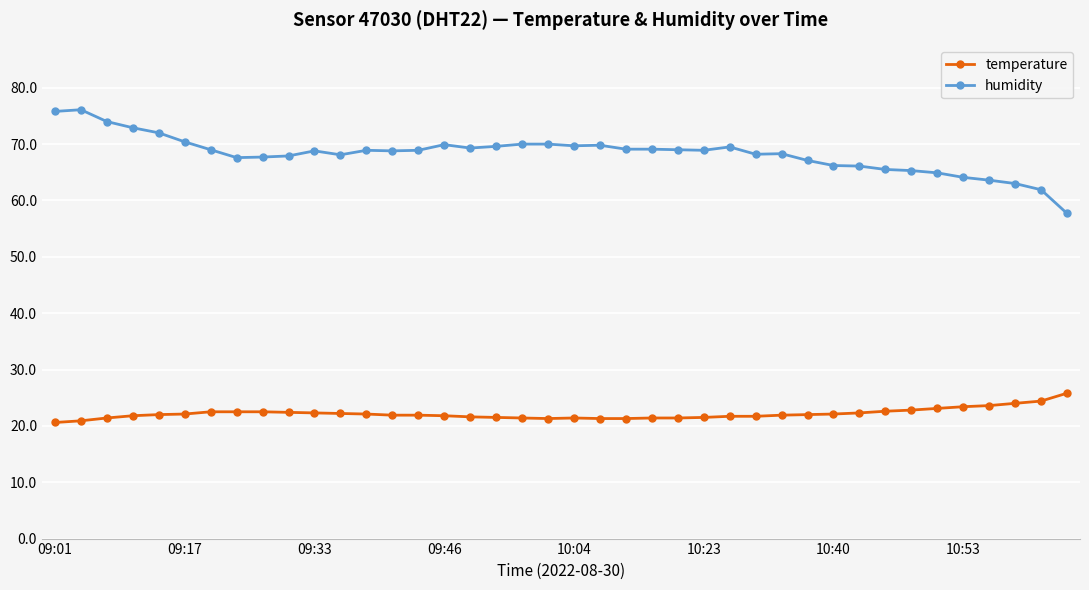

Rank the series by their average value, from highest to lowest.

humidity, temperature